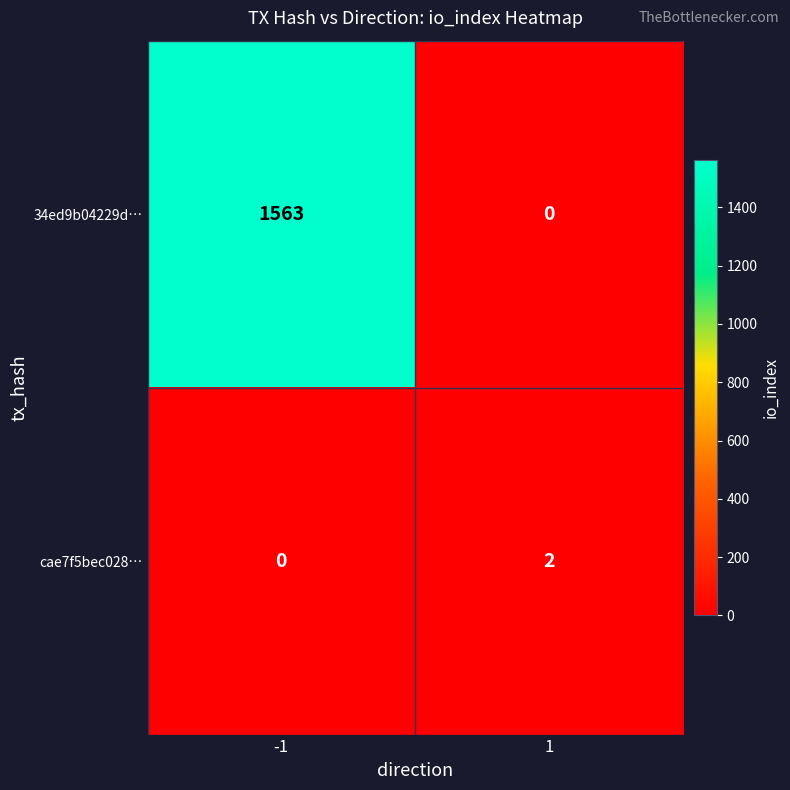

Rank the series at -1 from highest to lowest value.

34ed9b04229d…, cae7f5bec028…